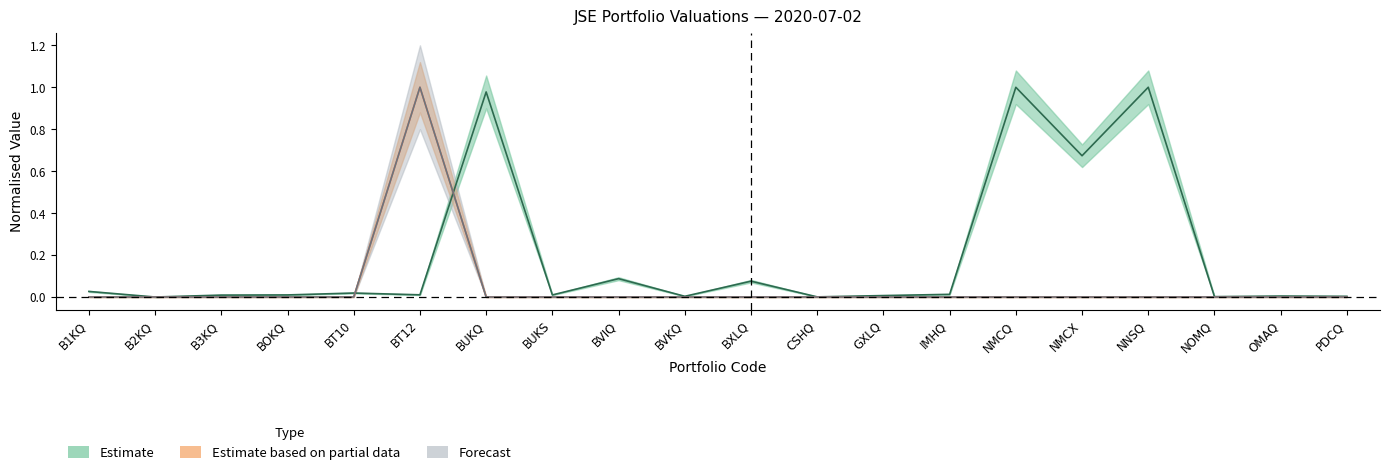

What is the difference between the highest and lowest values at BXLQ?

0.1